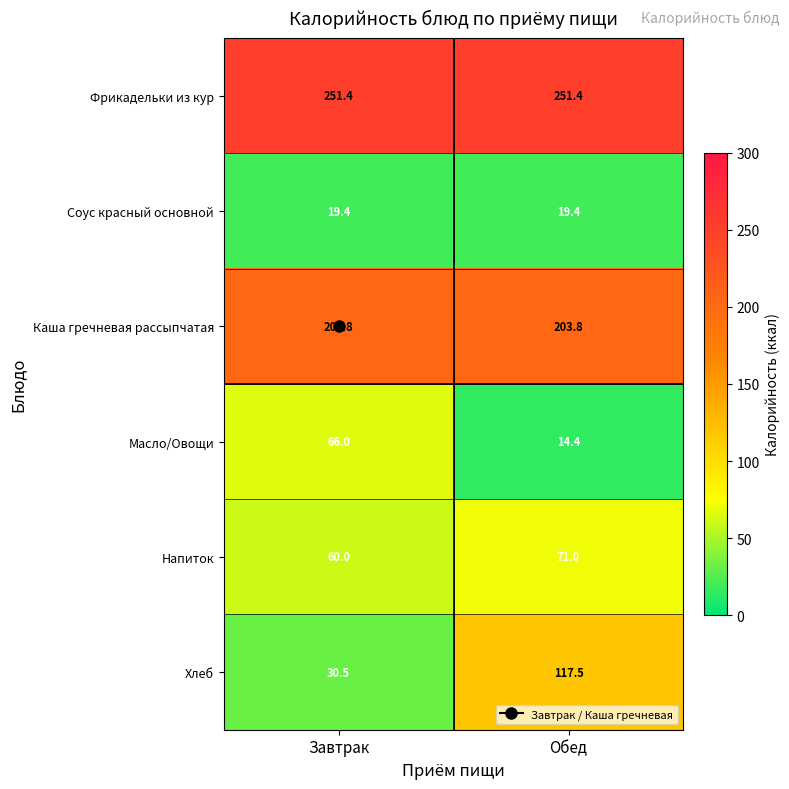

At which category is the sum across all series the highest?

Обед